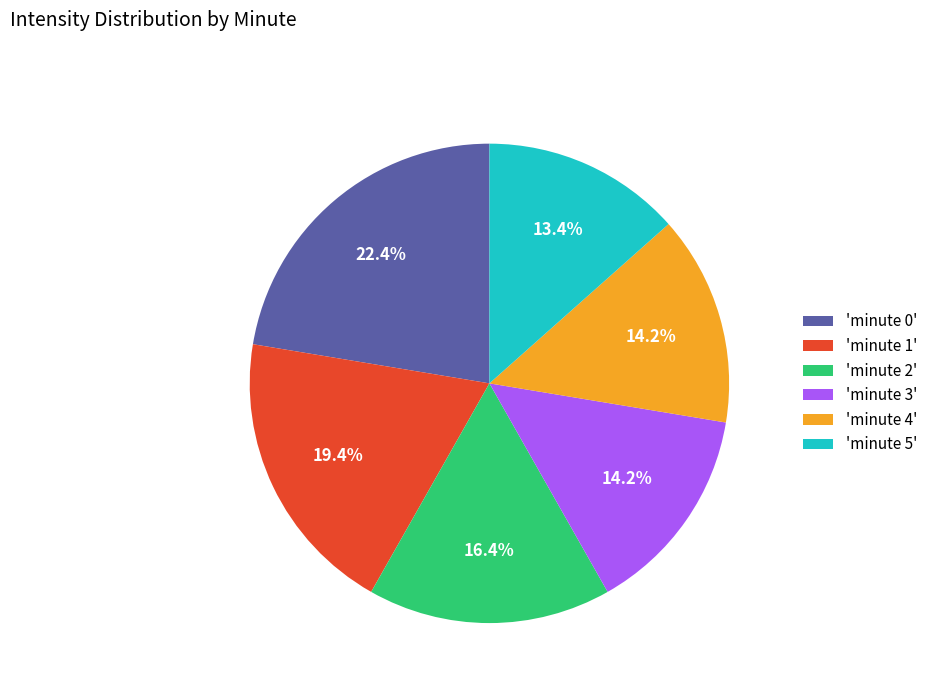

What is the smallest slice in the pie chart?

'minute 5'